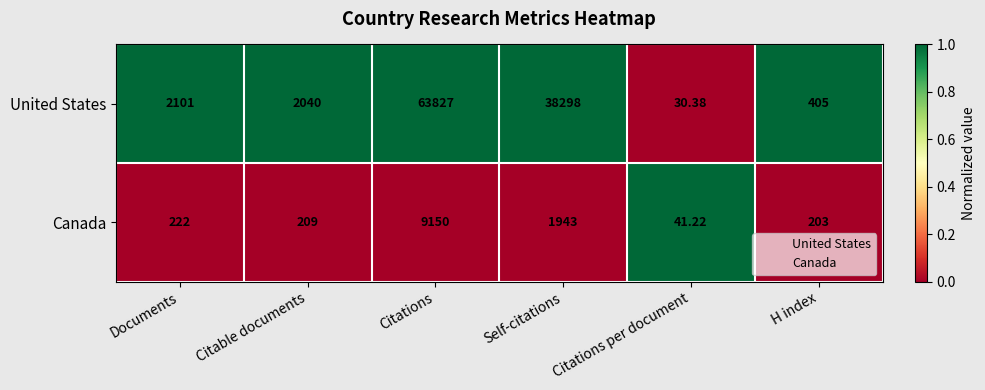

What is the difference between the highest and lowest values at Self-citations?

36355.0